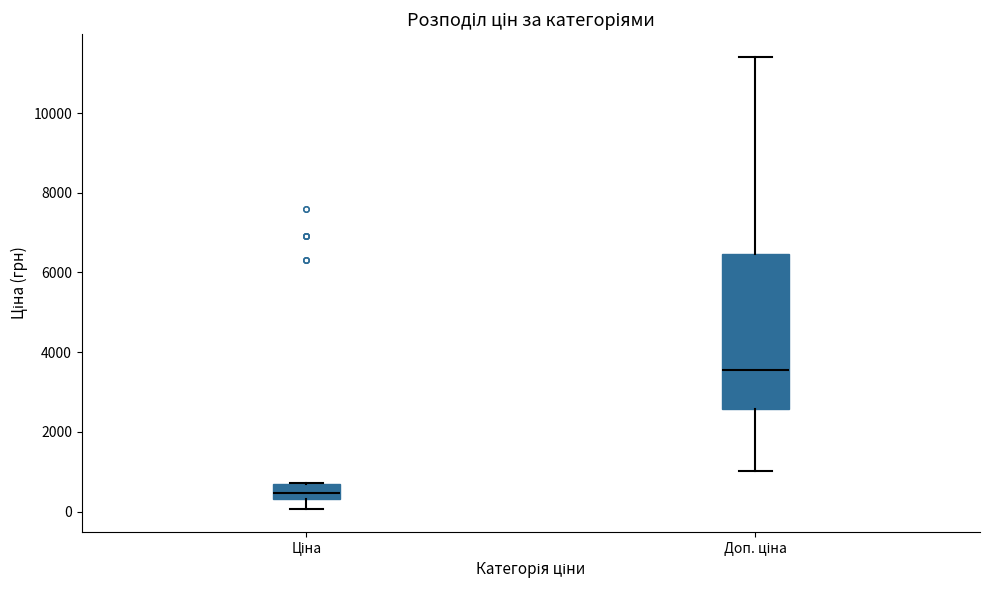

Reading left to right, read every box against the y-axis: the position of its median line, the range the box covers, and the ends of its whiskers. The values are not printed on the chart, so give them approximately, as read against the axis.

Ціна: median 400 (inside the box), box 400 to 800, whiskers 0 to 800
Доп. ціна: median 3600, box 2600 to 6400, whiskers 1000 to 11400